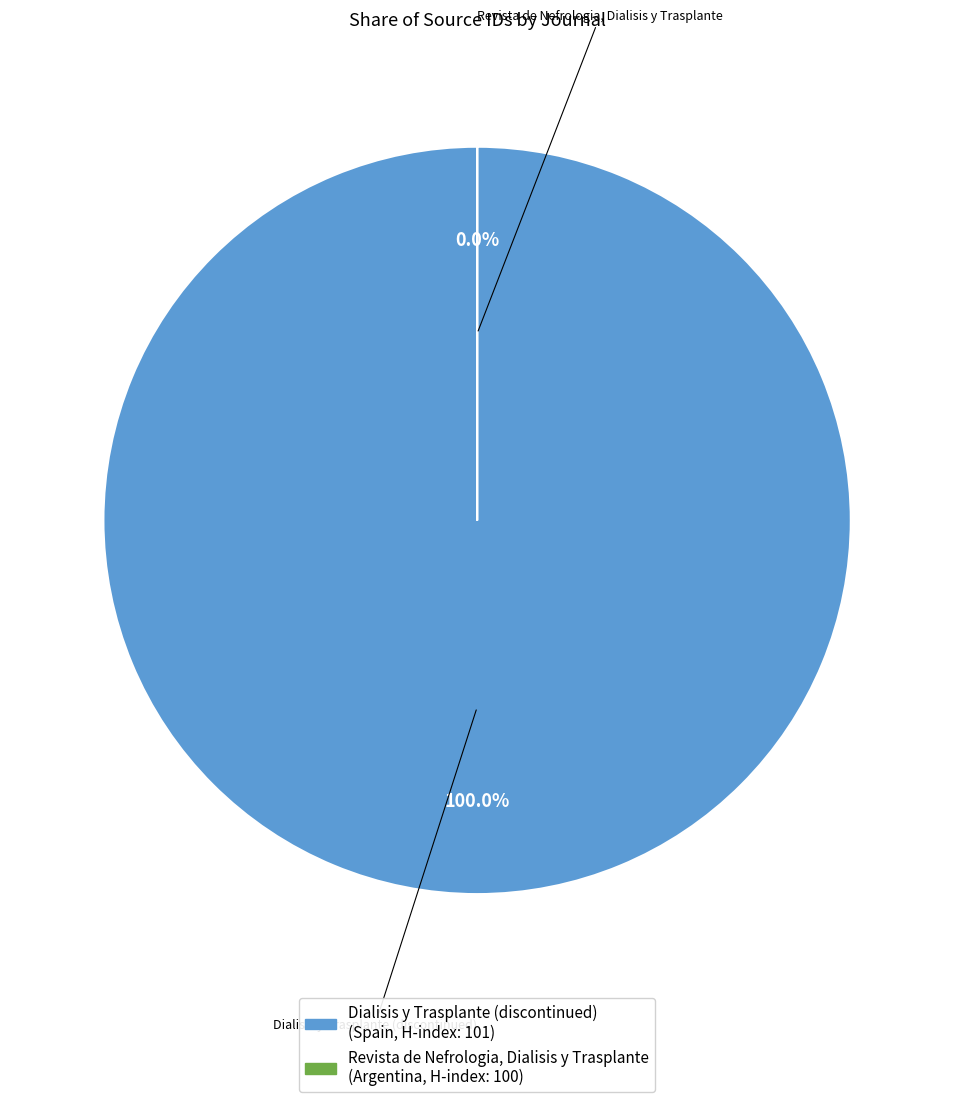

Rank the categories by value from highest to lowest.

Dialisis y Trasplante (discontinued), Revista de Nefrologia, Dialisis y Trasplante